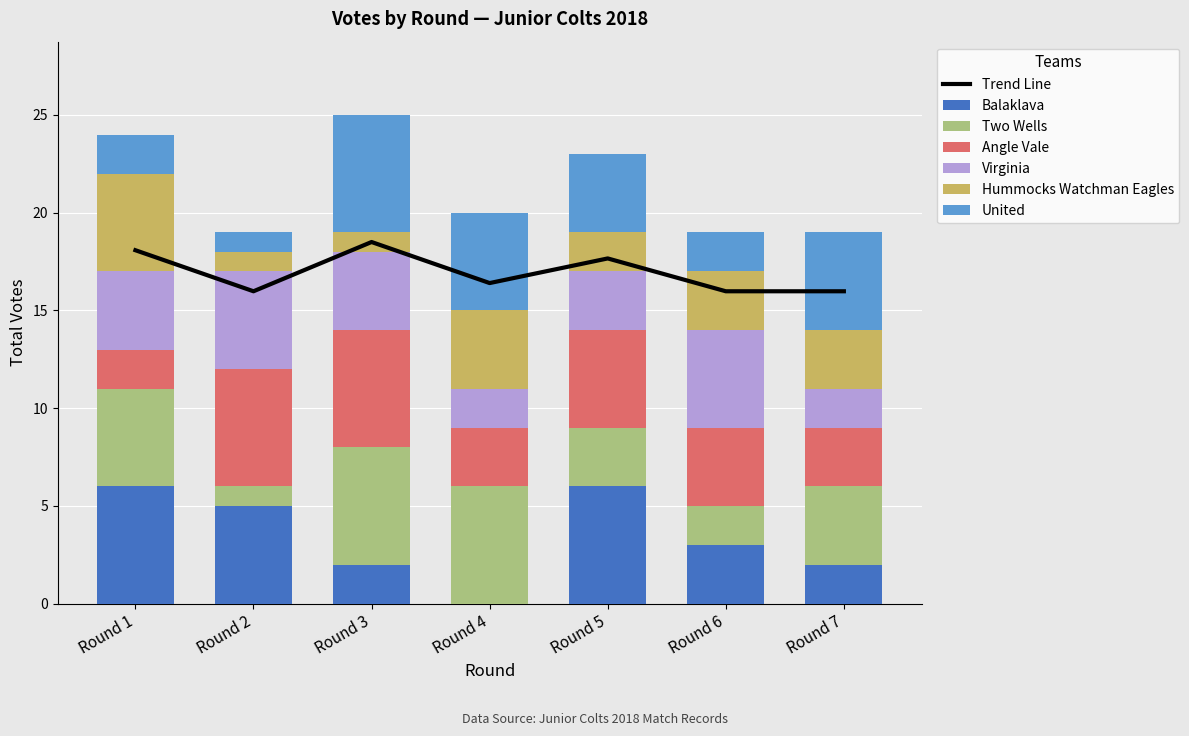

Between Round 4 and Round 3, which is larger?

Round 3